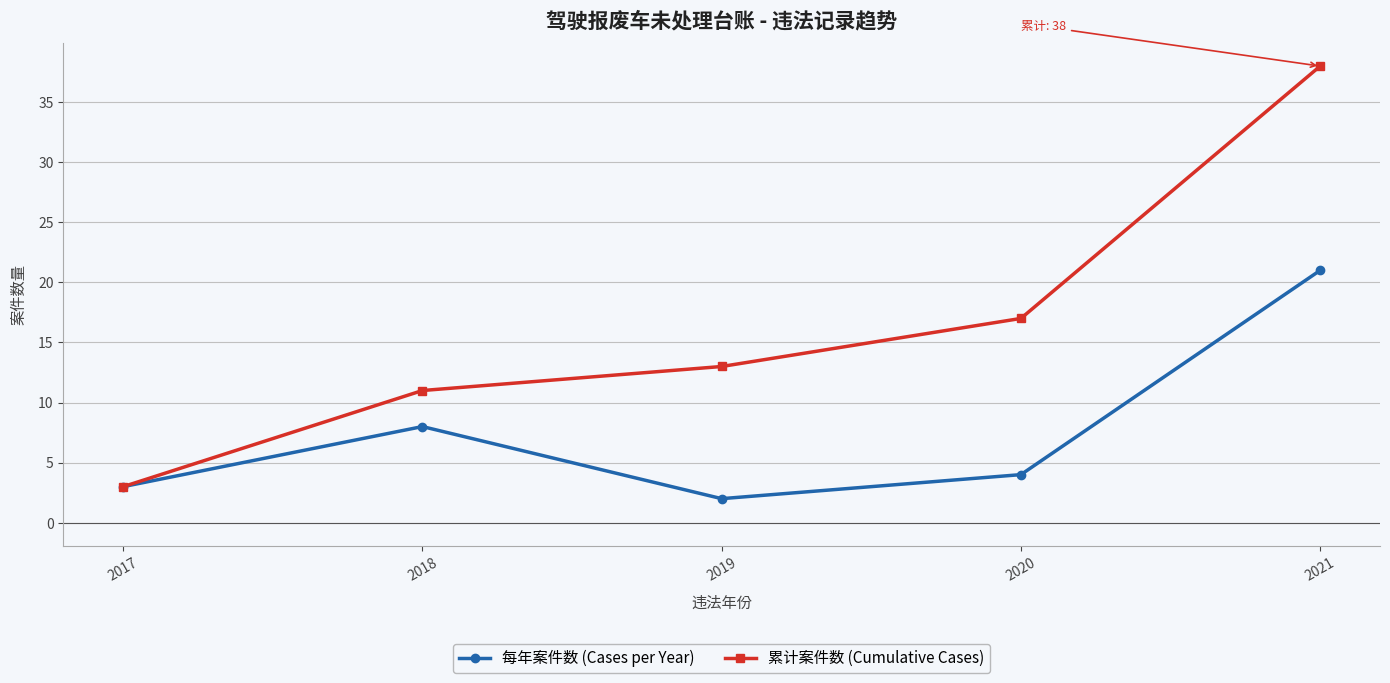

What is the value of the 每年案件数 (Cases per Year) point at the 4th from the left?

4